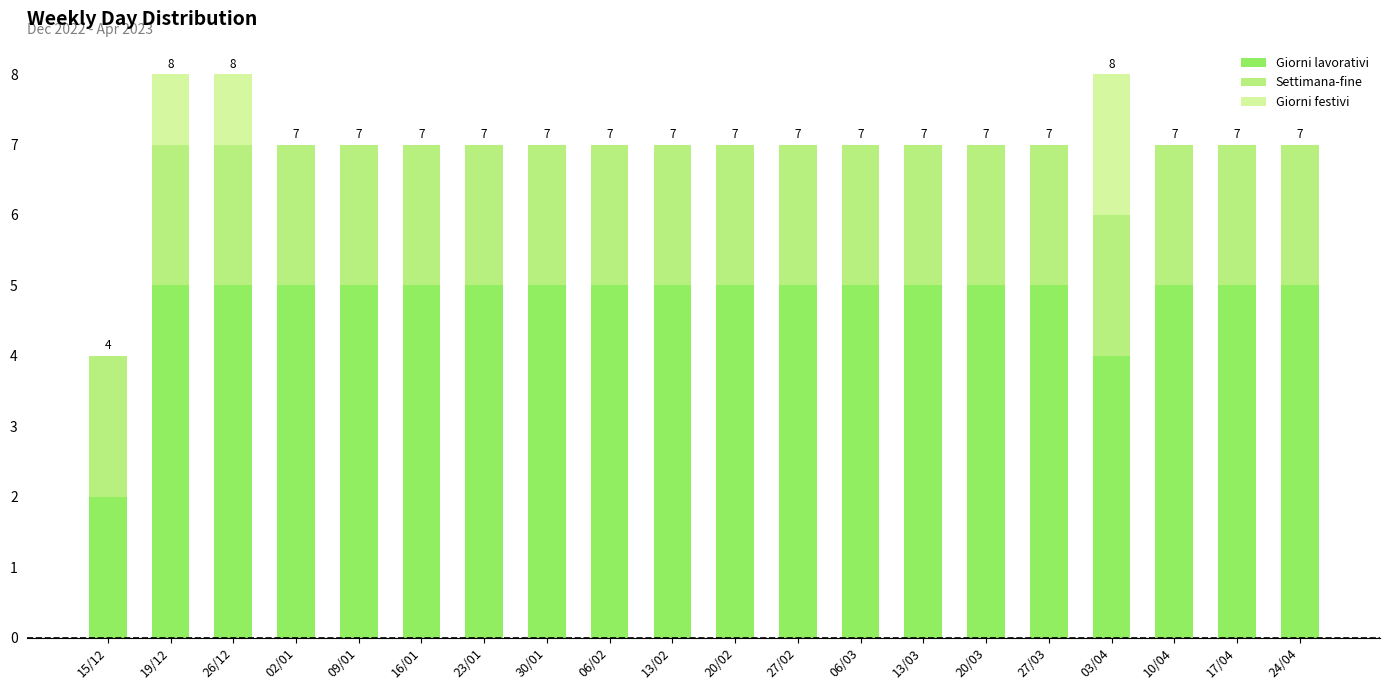

Is it true that Giorni lavorativi equals 5 at 27/02?

True